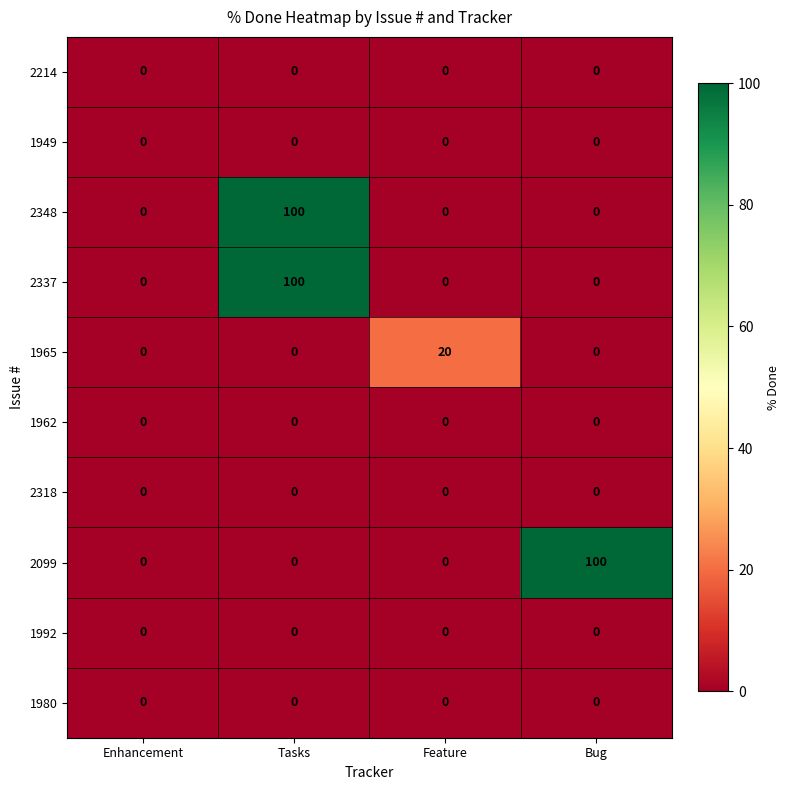

At how many categories does at least one series exceed 33?

2